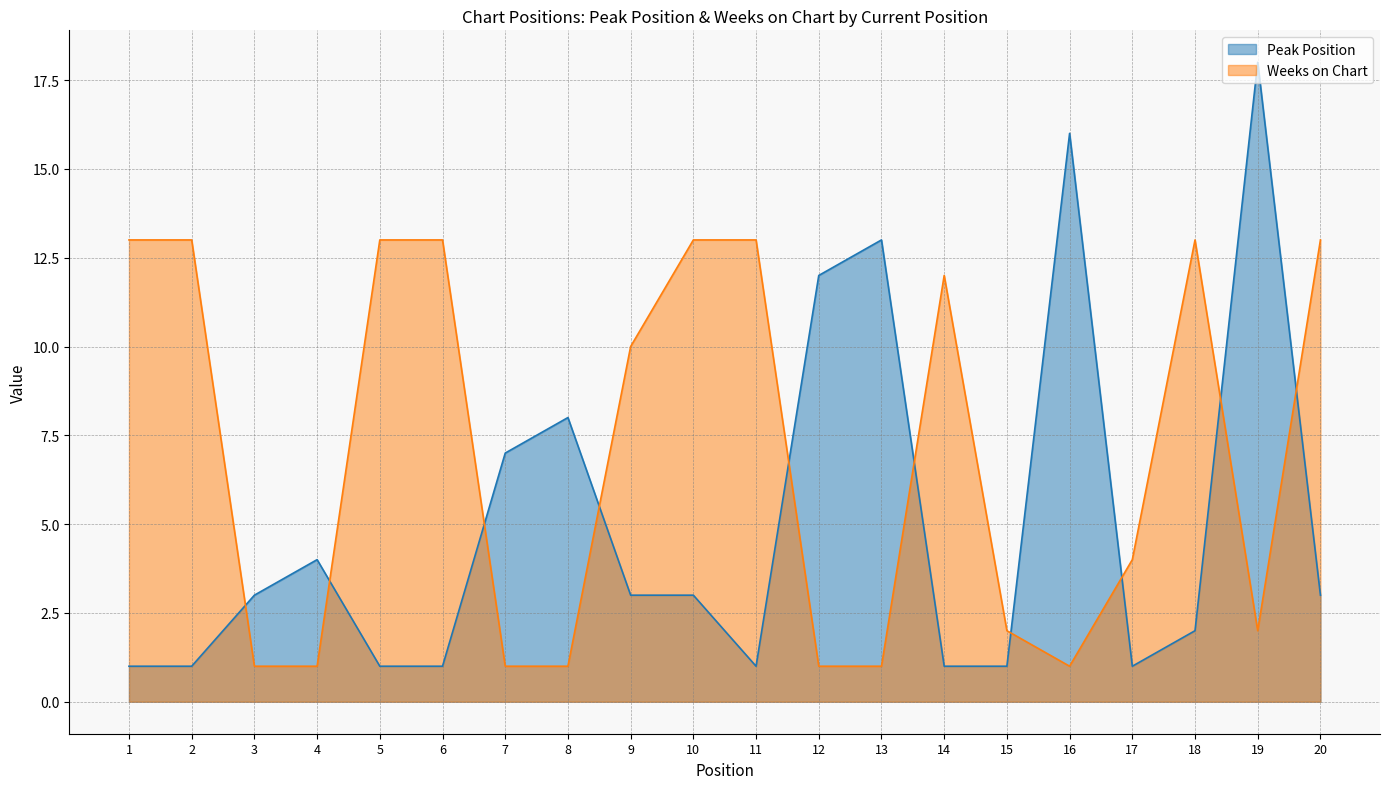

What is the difference between the maximum and second lowest values in the Peak Position series?

17